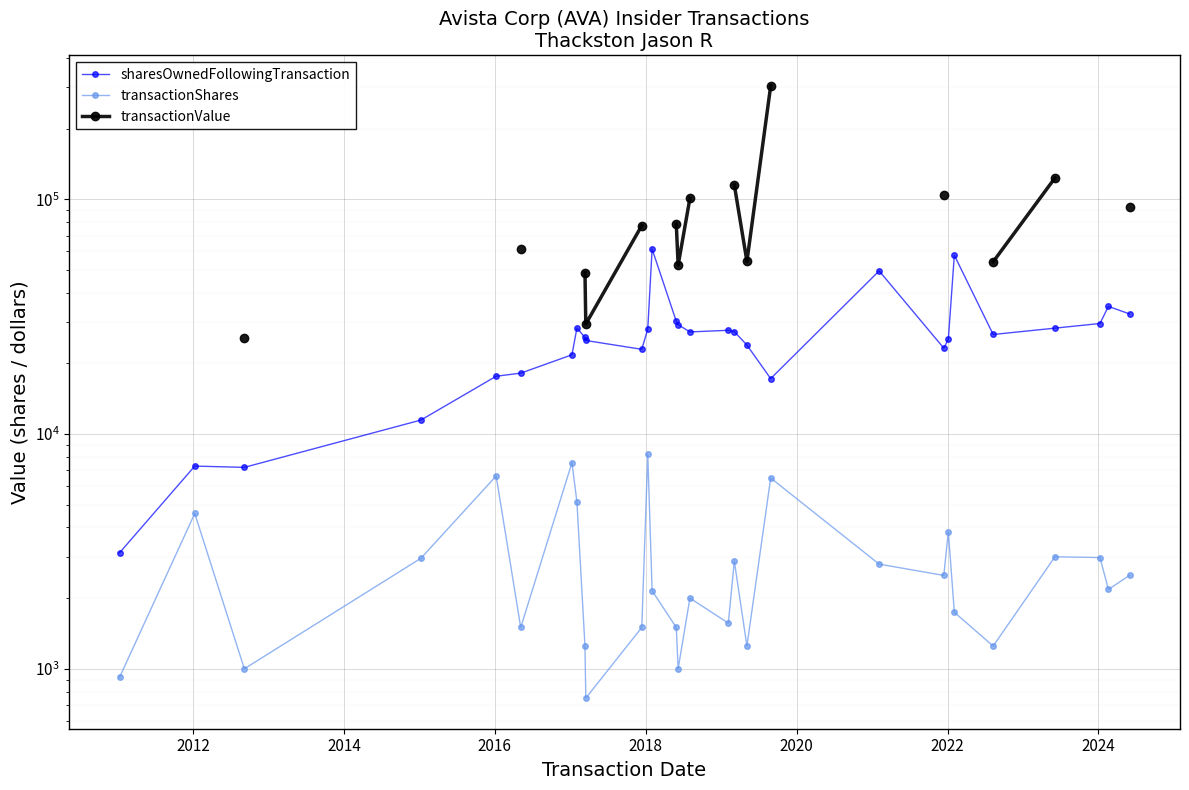

How many values in the transactionShares series exceed 2178?

14